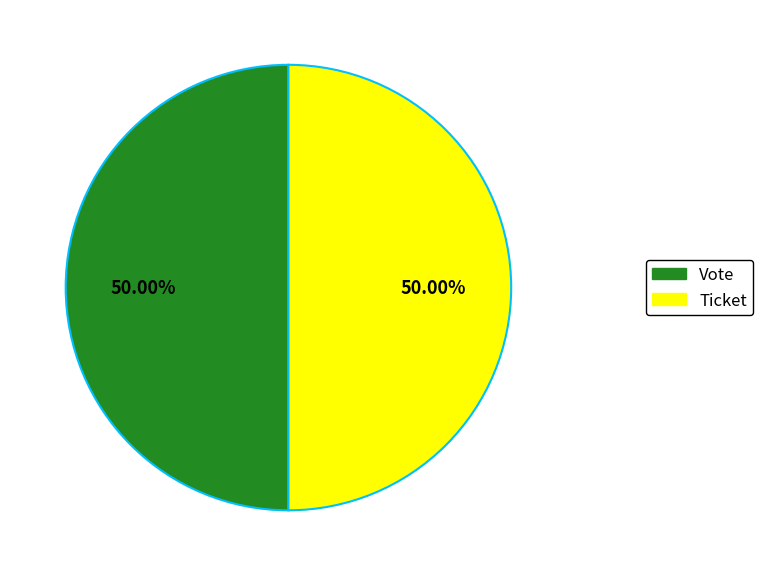

True or false: Vote accounts for 92% of the total.

False